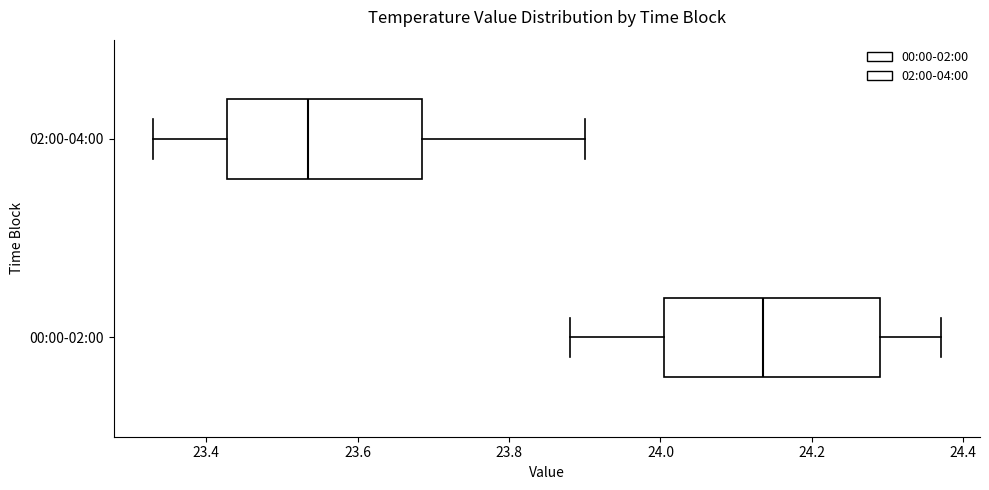

Where does the right whisker of the box for 00:00-02:00 end on the x-axis? The values are not printed on the chart, so give them approximately, as read against the axis.

24.38